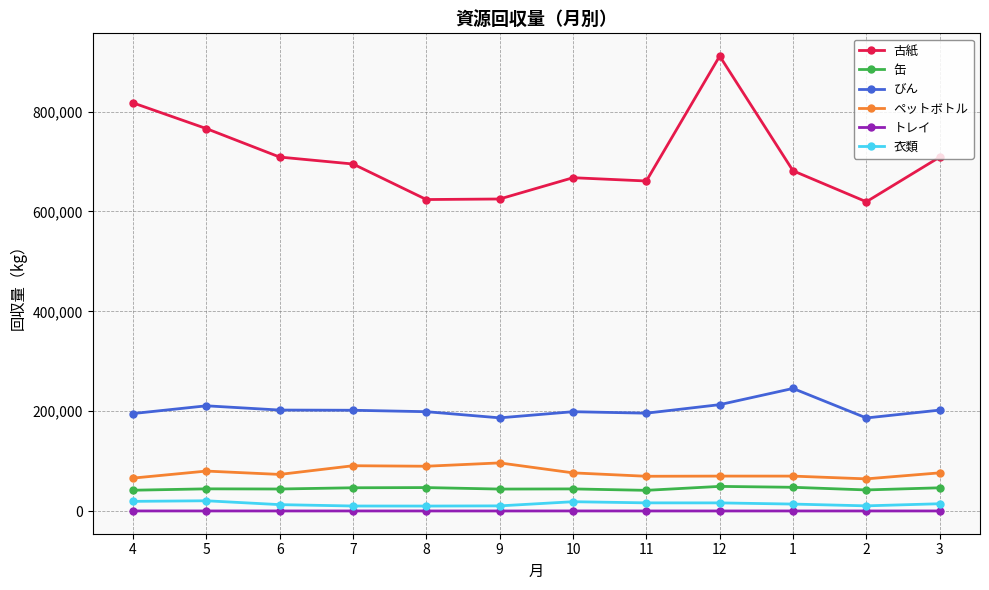

True or false: ペットボトル has more than 0 points higher than both neighbors.

True